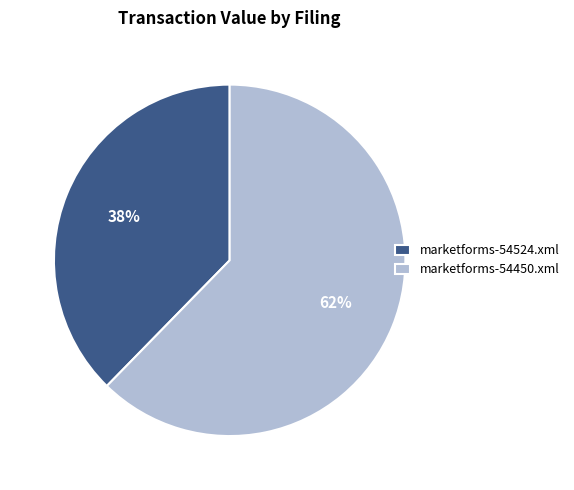

To the nearest percent, what portion does marketforms-54450.xml represent?

62%